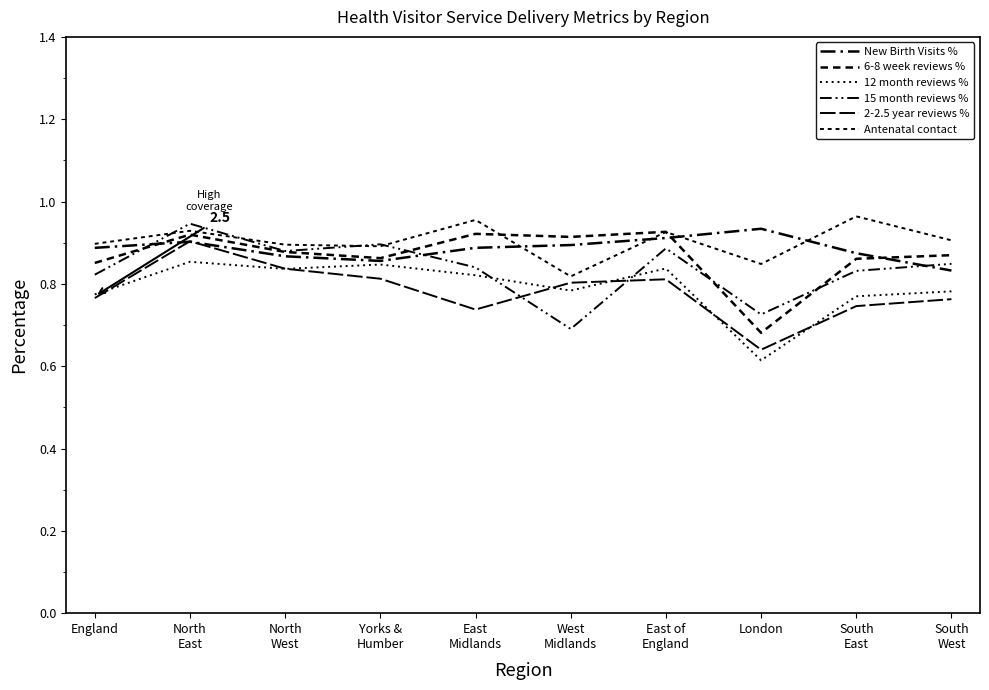

Is this an area chart (filled region under the line)?

No